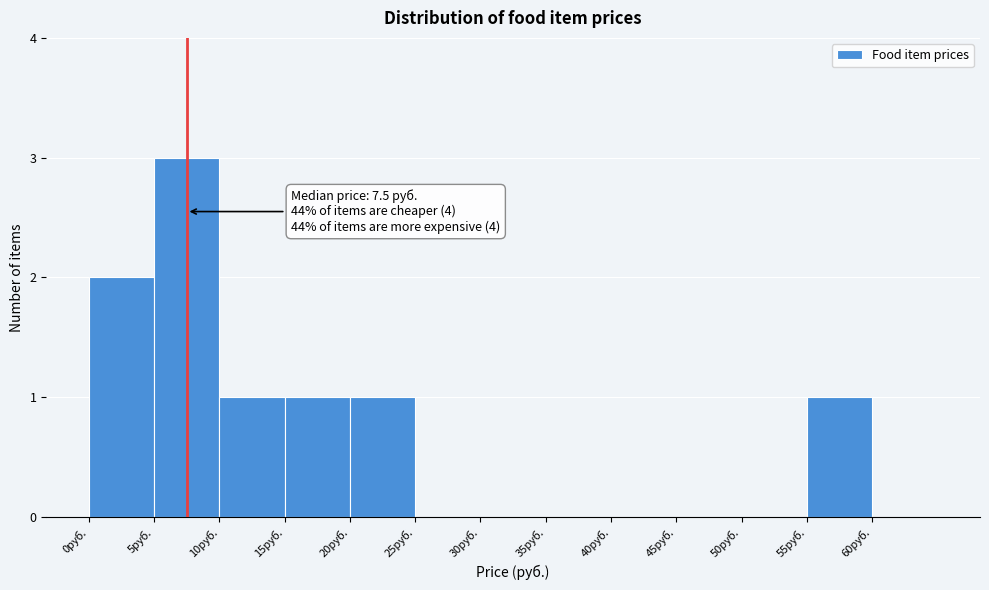

Over which range of the x-axis is the bar tallest?

5 to 10